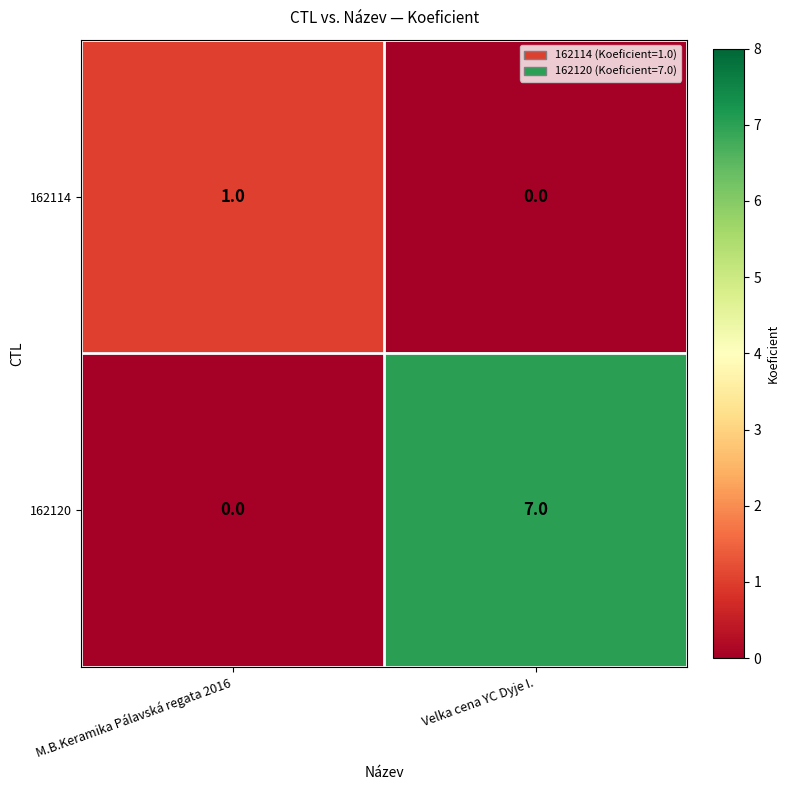

The value of 162114 at Velka cena YC Dyje I. is 0. True or false?

True